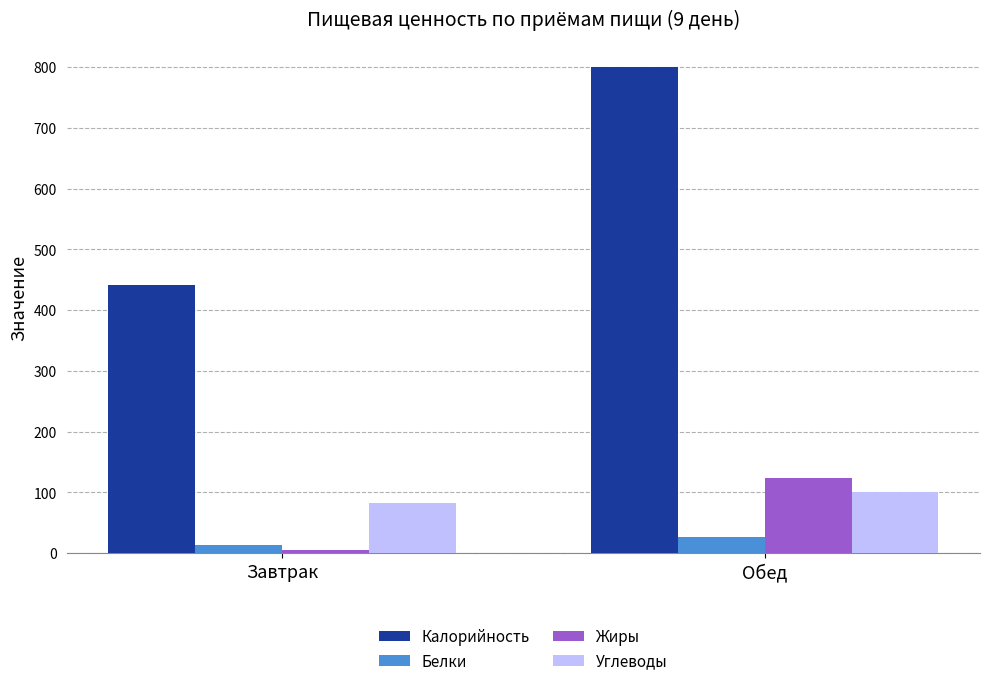

What are all the series names shown in the legend?

Калорийность, Белки, Жиры, Углеводы